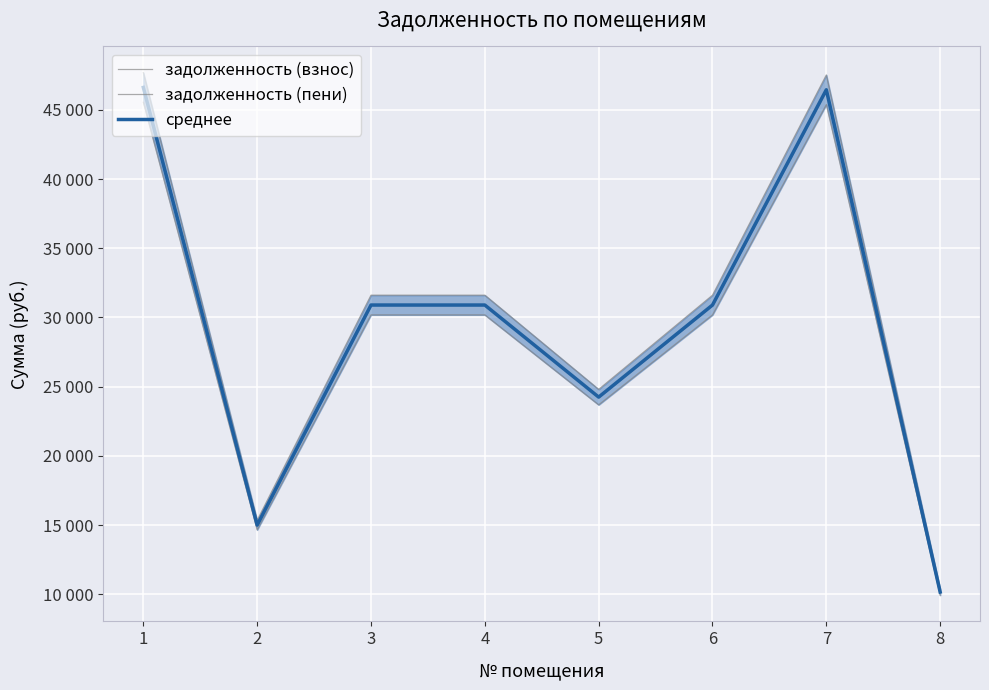

What are all the series names shown in the legend?

задолженность (взнос), задолженность (пени), среднее